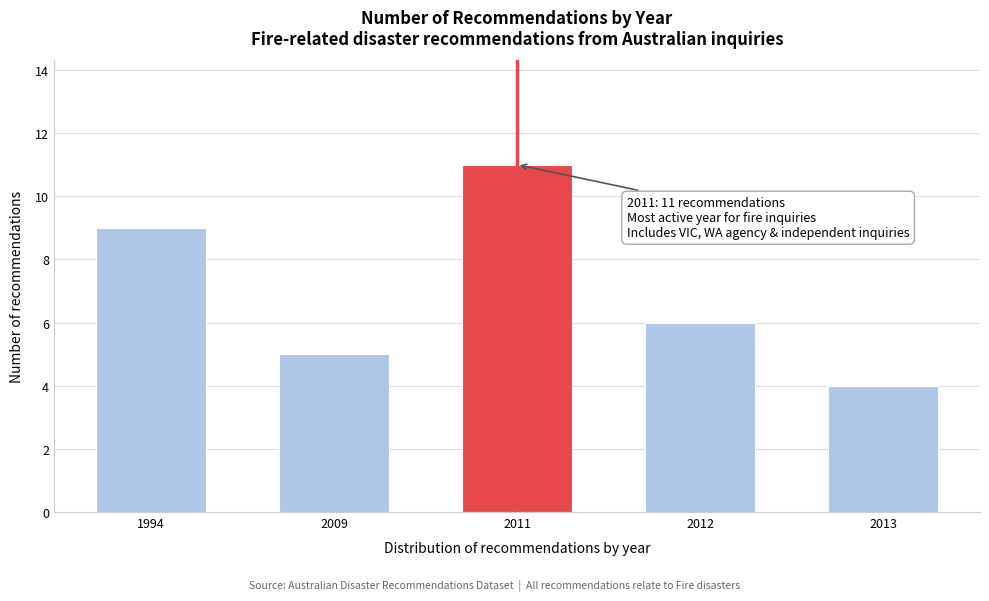

Reading left to right, what are all the values shown in this chart?

9	5	11	6	4